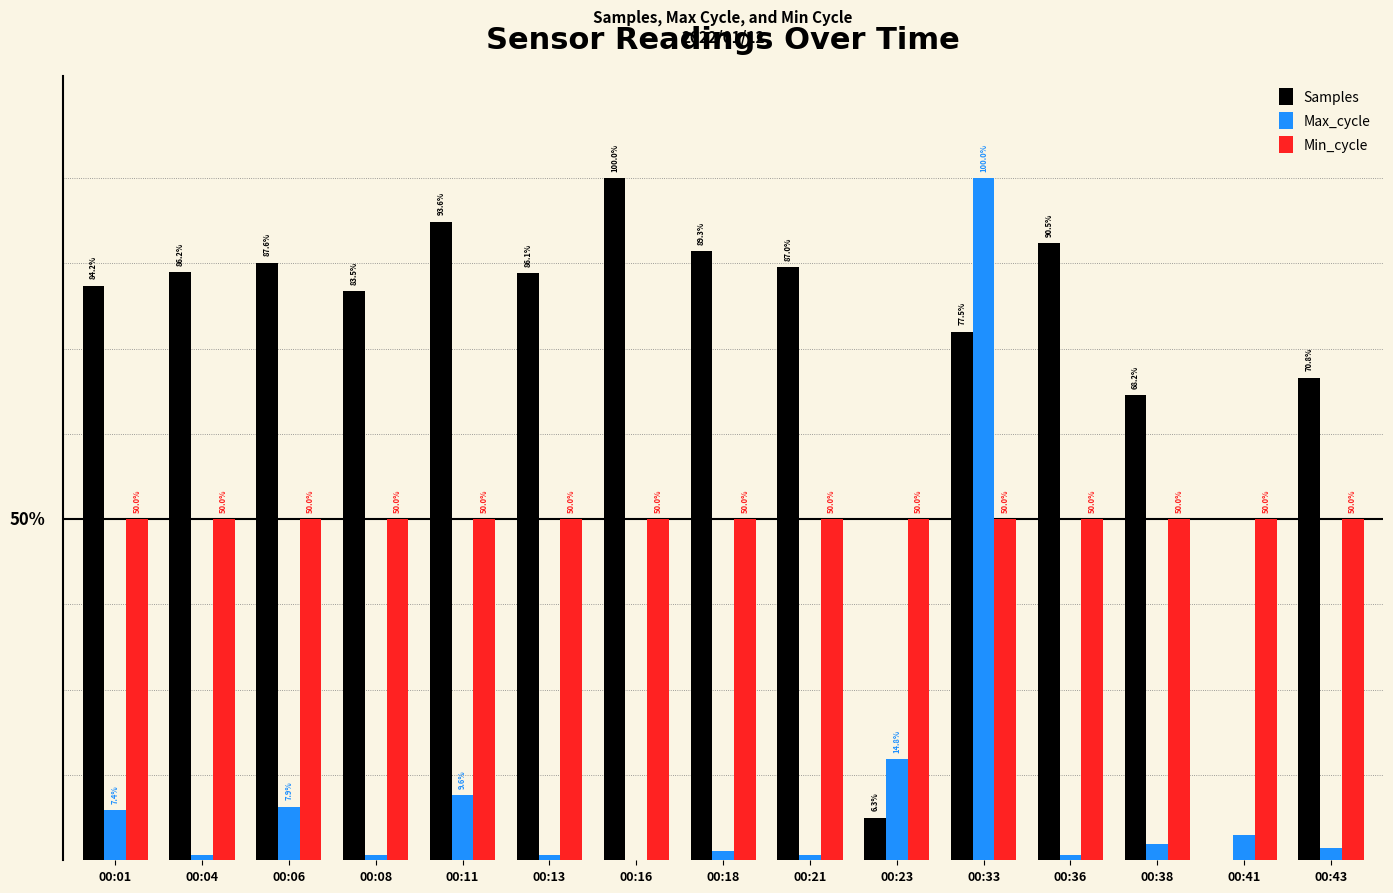

Are the bars horizontal?

No